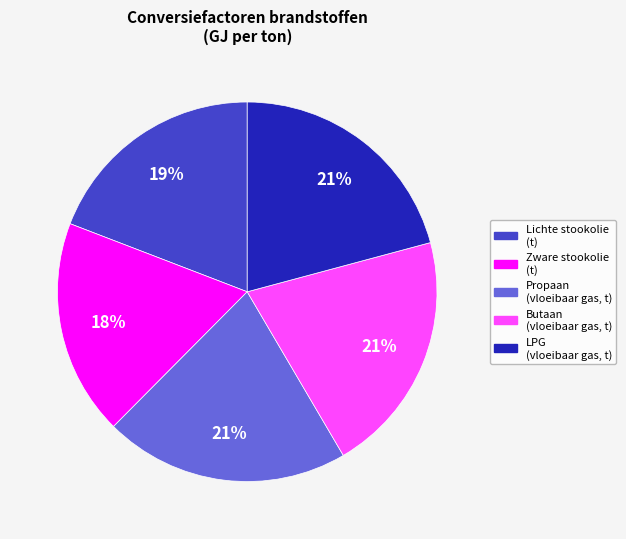

To the nearest percent, what is the average slice percentage?

20%